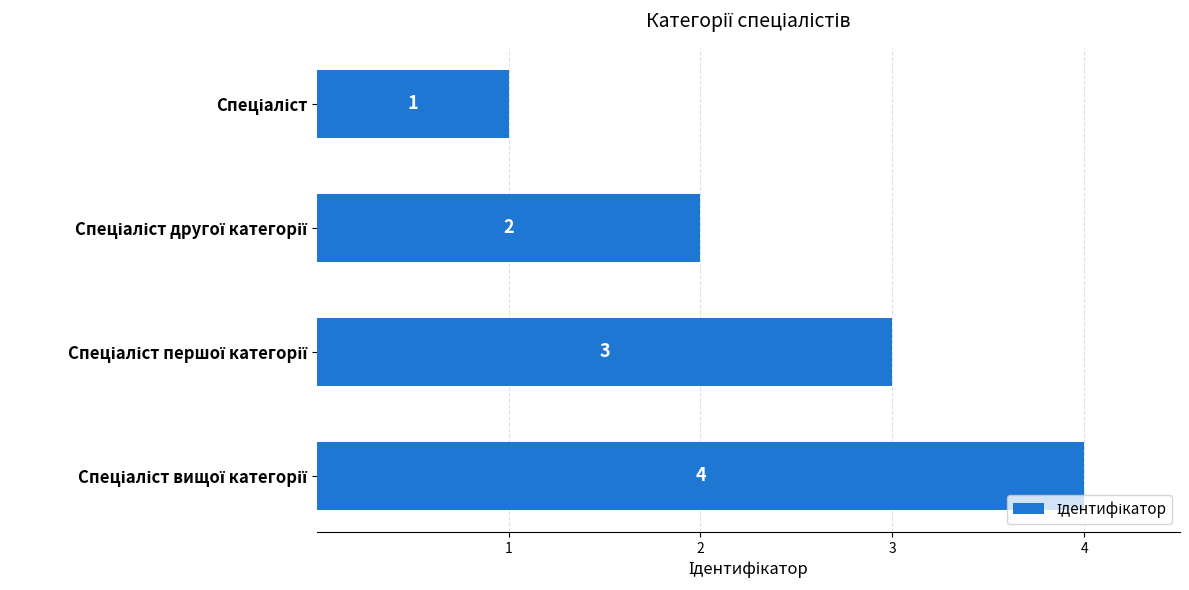

What is the value of the 2nd bar from the top?

2